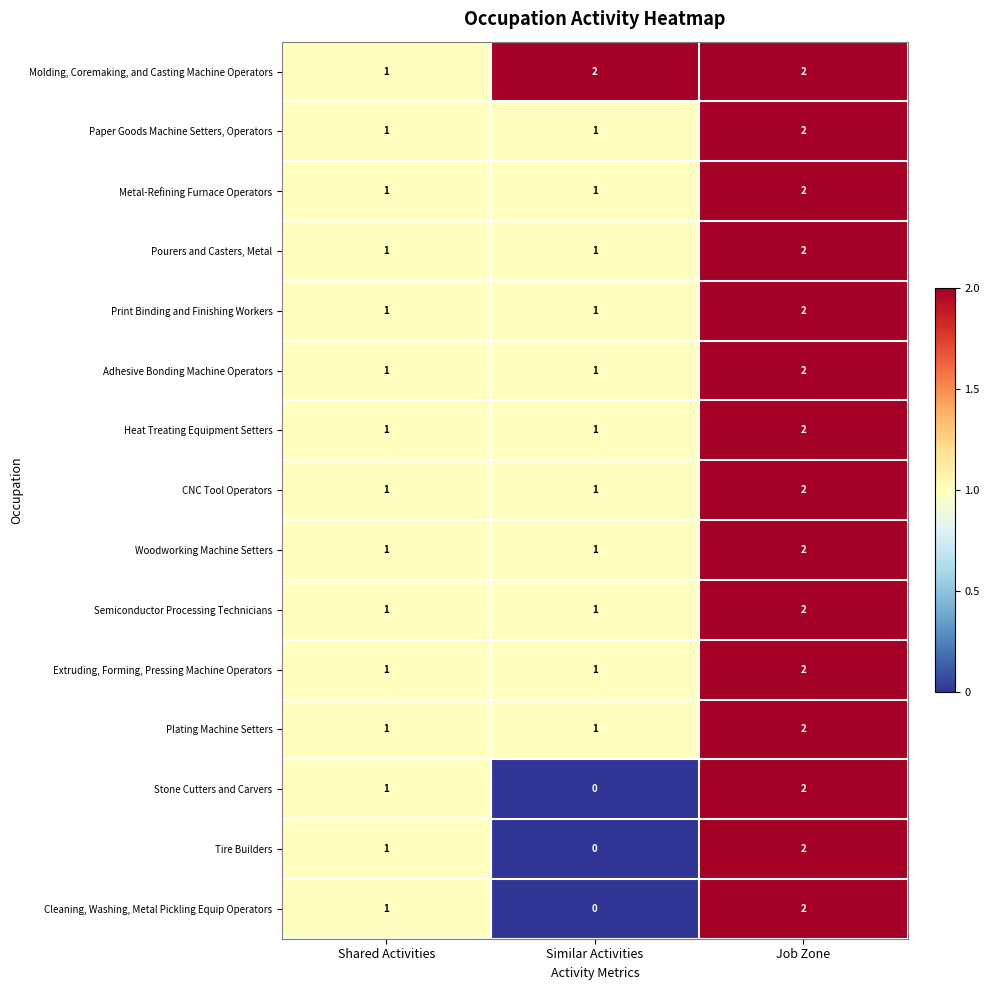

Count the Pourers and Casters, Metal values in the range 1 to 2.

3